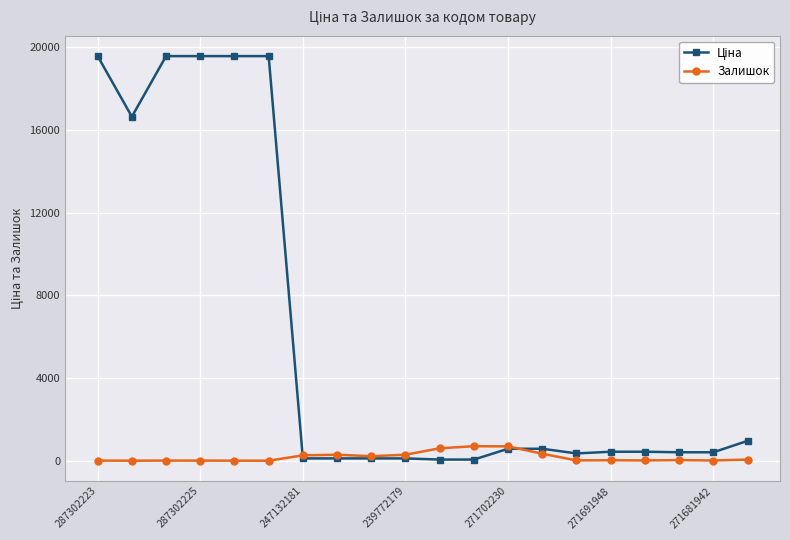

True or false: Залишок has more than 0 points higher than both neighbors.

True